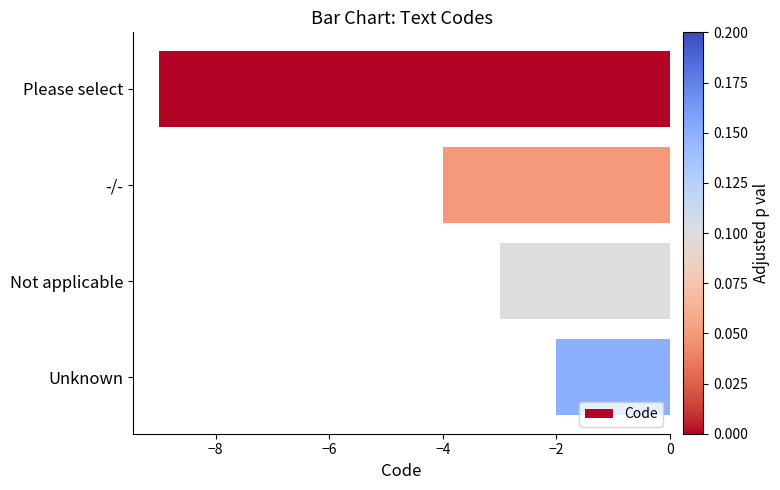

List the labels in order of value, largest first.

Unknown, Not applicable, -/-, Please select